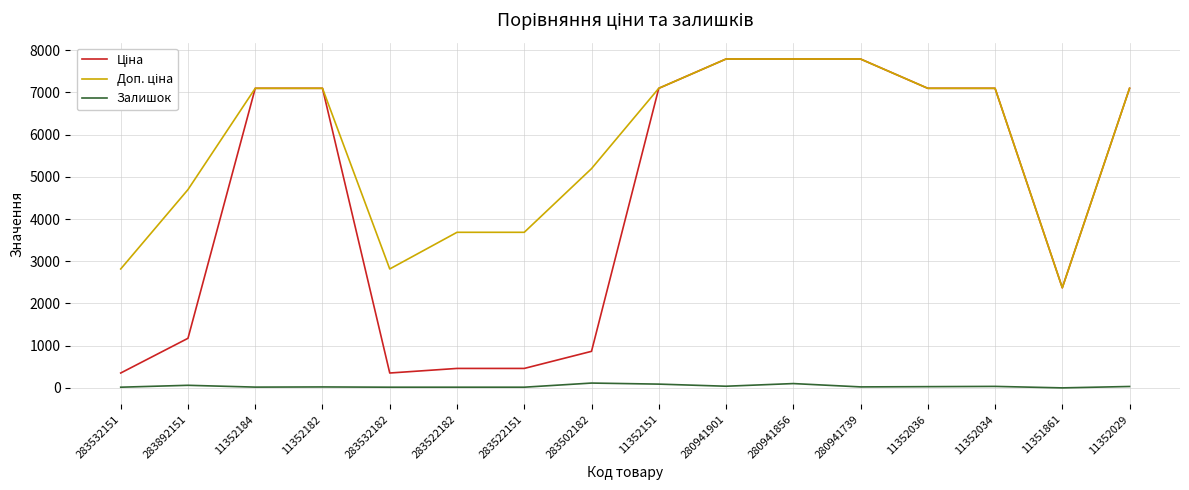

True or false: Залишок has a value of 29.0 at 11352036.

True